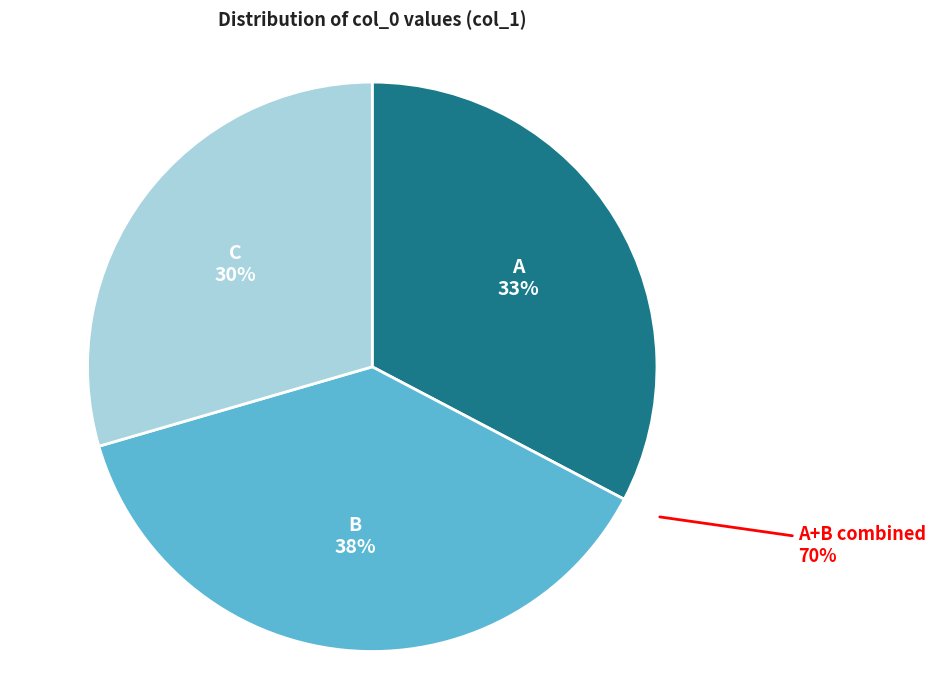

To the nearest percent, what is the combined percentage of C and B?

67%